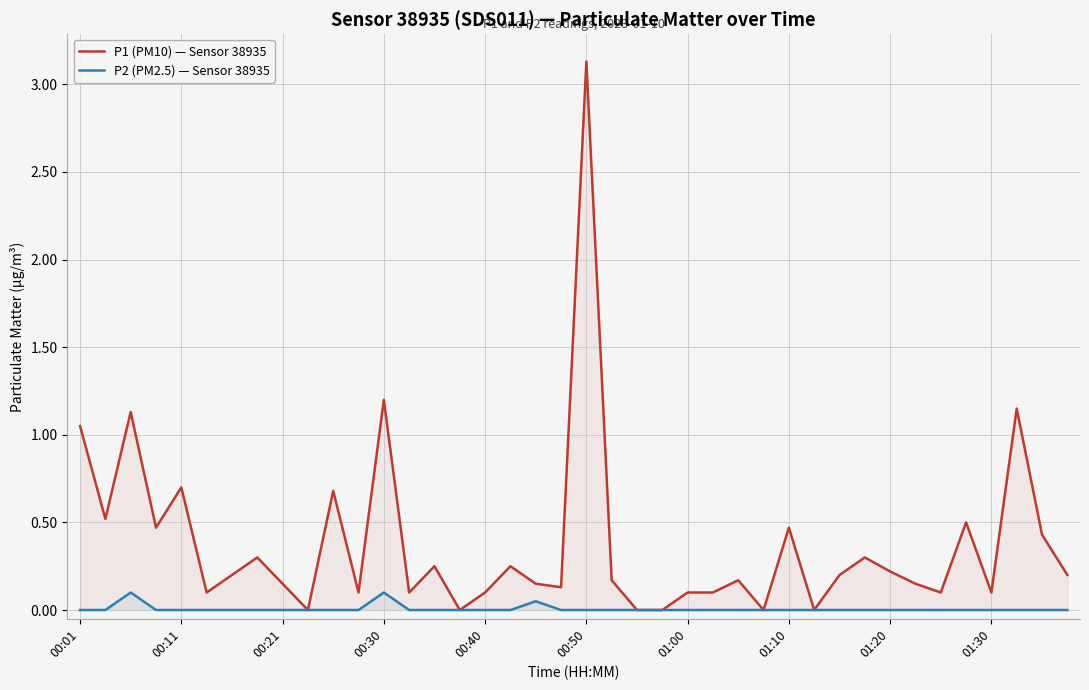

How many lines are shown in the chart?

2